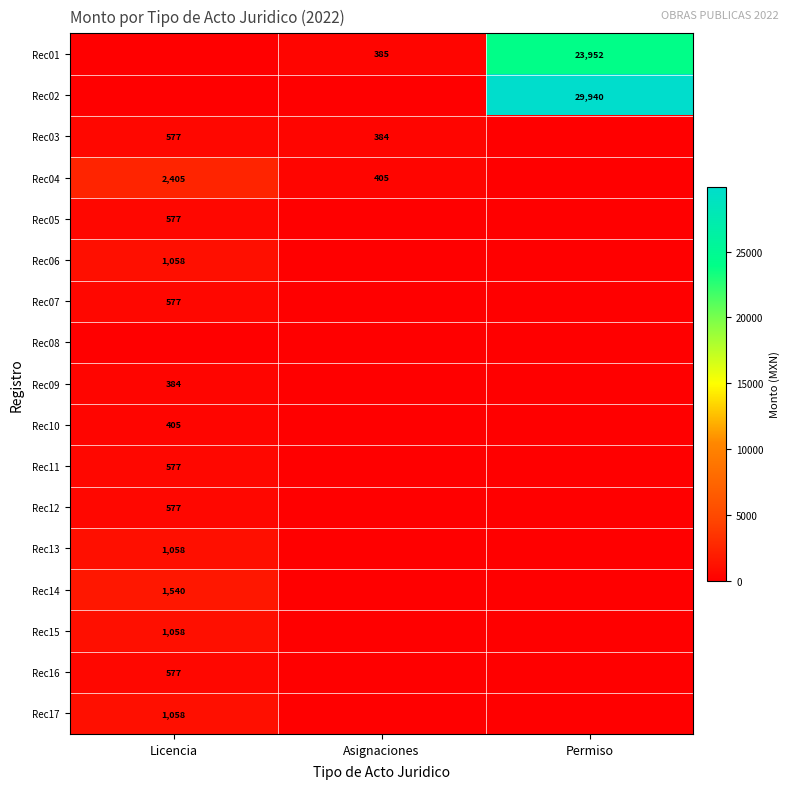

Count the number of data series in this chart.

17